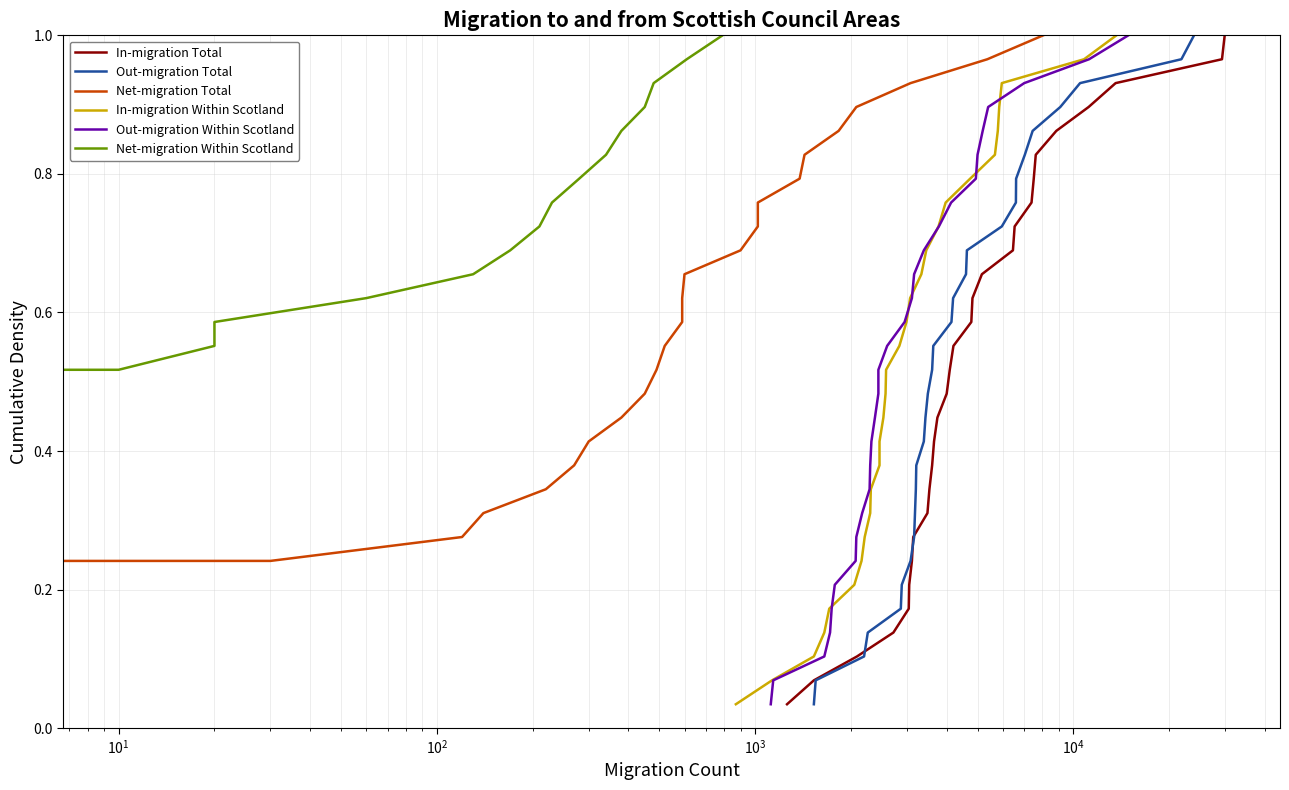

Does the chart have visible grid lines?

Yes